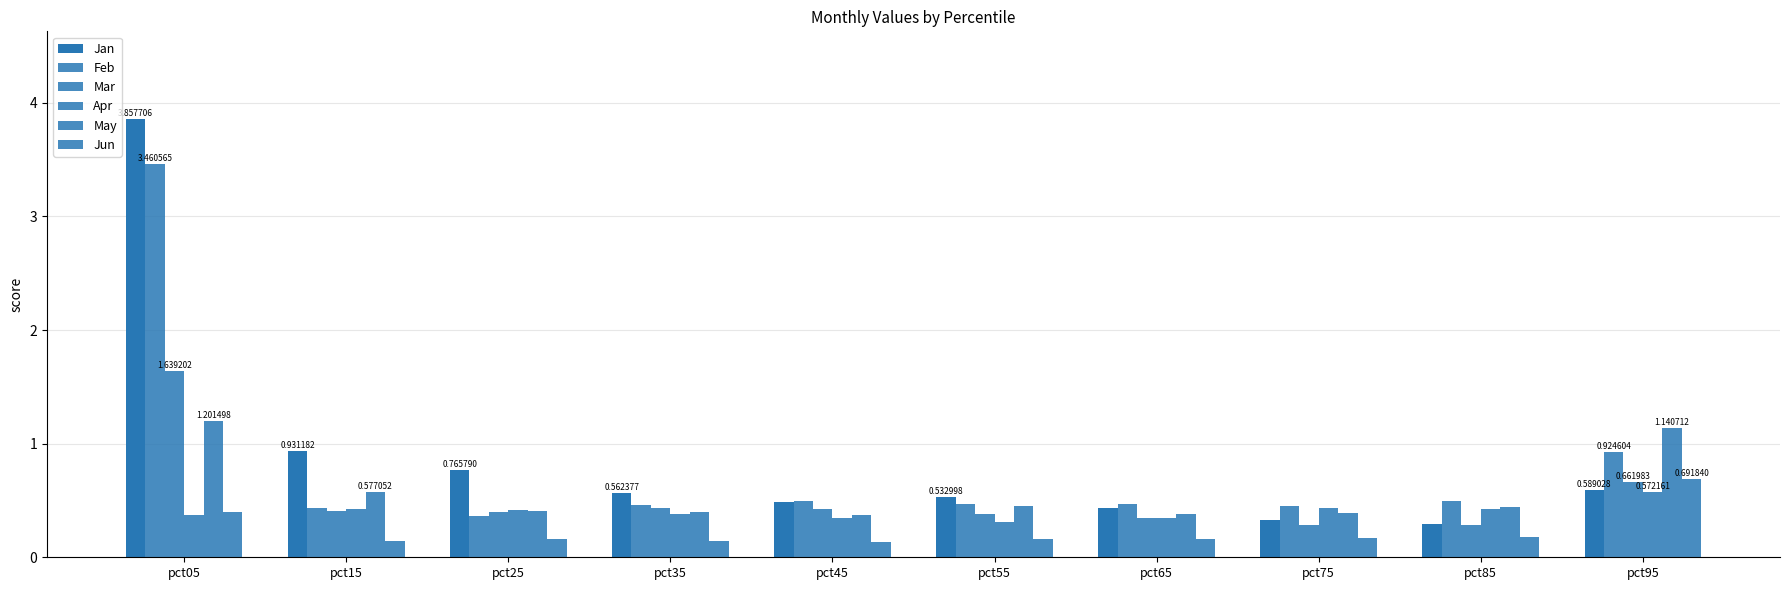

Rank the series at pct95 from highest to lowest value.

May, Feb, Jun, Mar, Jan, Apr